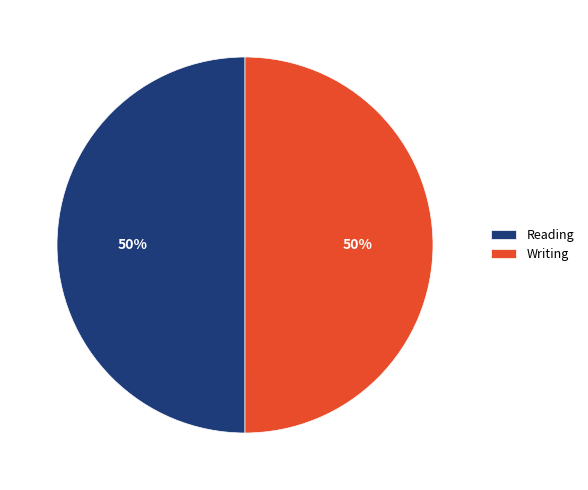

The Reading slice represents 60% of the pie. True or false?

False